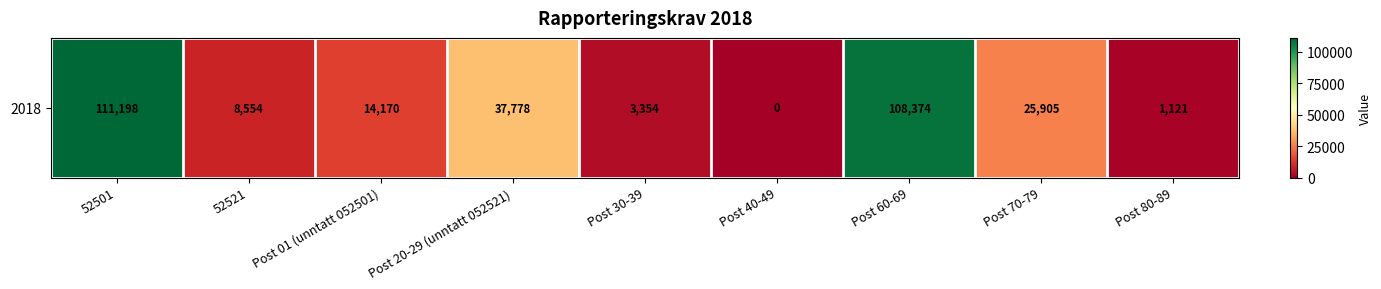

Reading left to right, transcribe all the data shown in this chart.

111198	8554	14170	37778	3354	0	108374	25905	1121